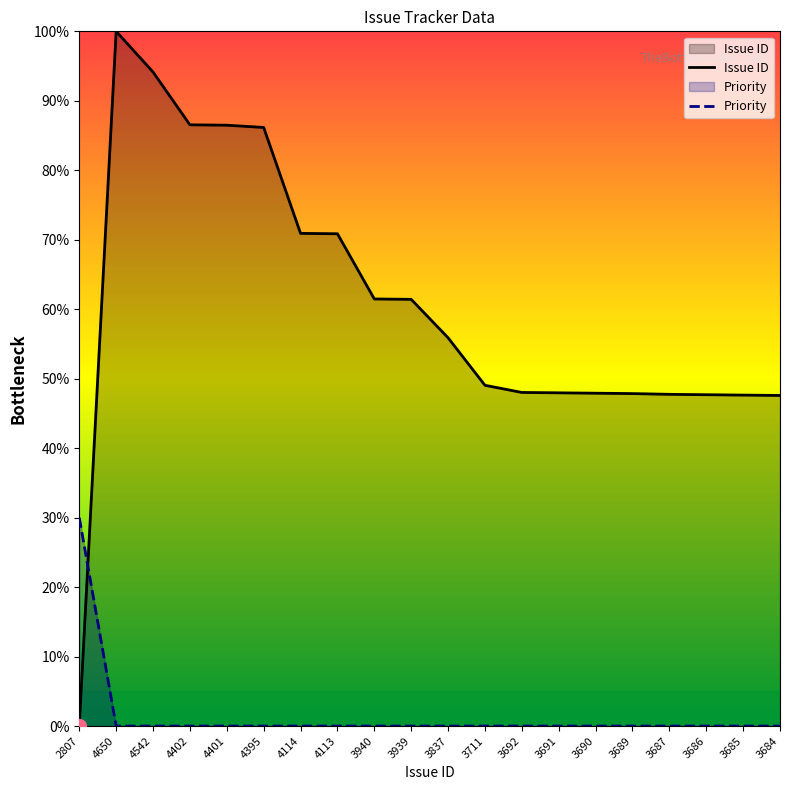

How many lines are shown in the chart?

2